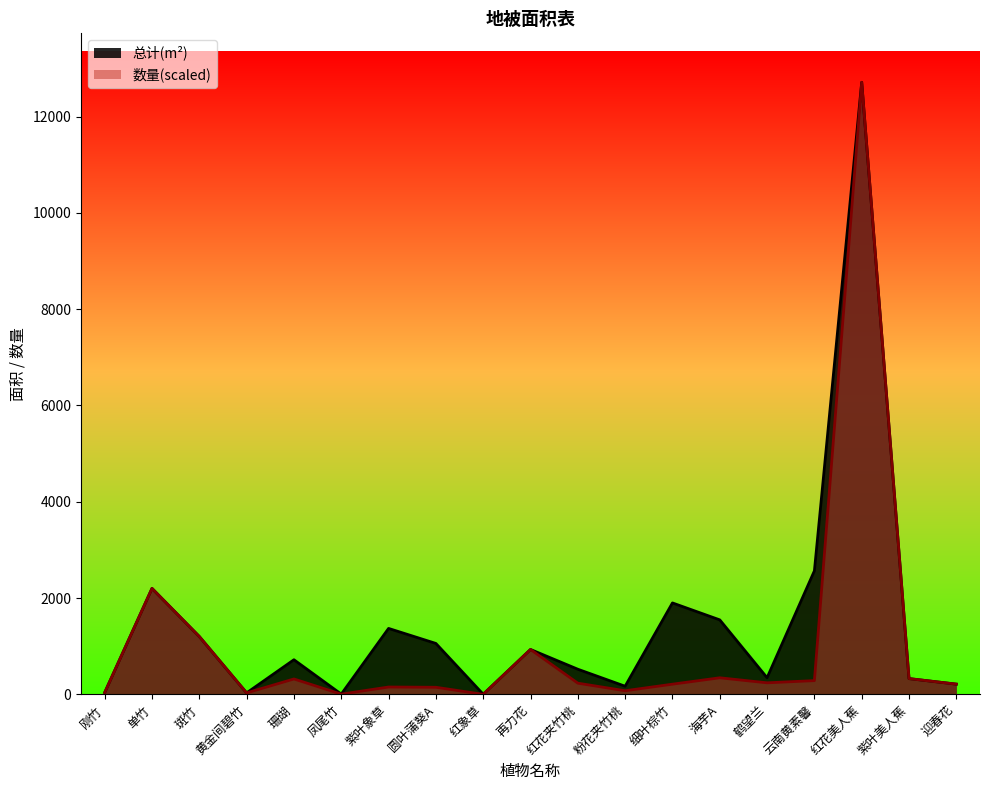

What is the average value of the 数量 series?

1034.7